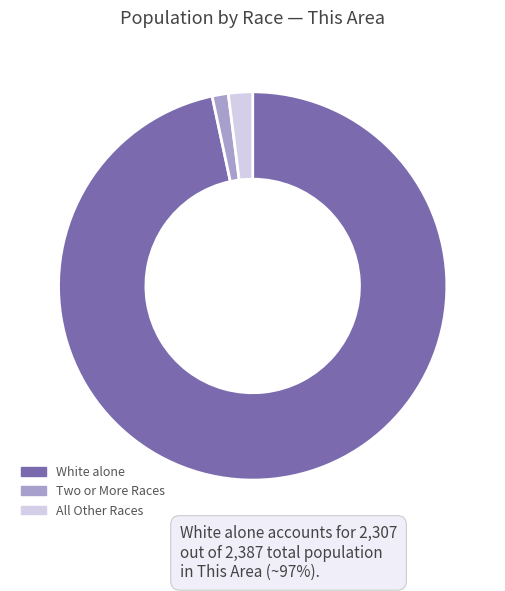

Which has a higher value, All Other Races or Two or More Races?

All Other Races